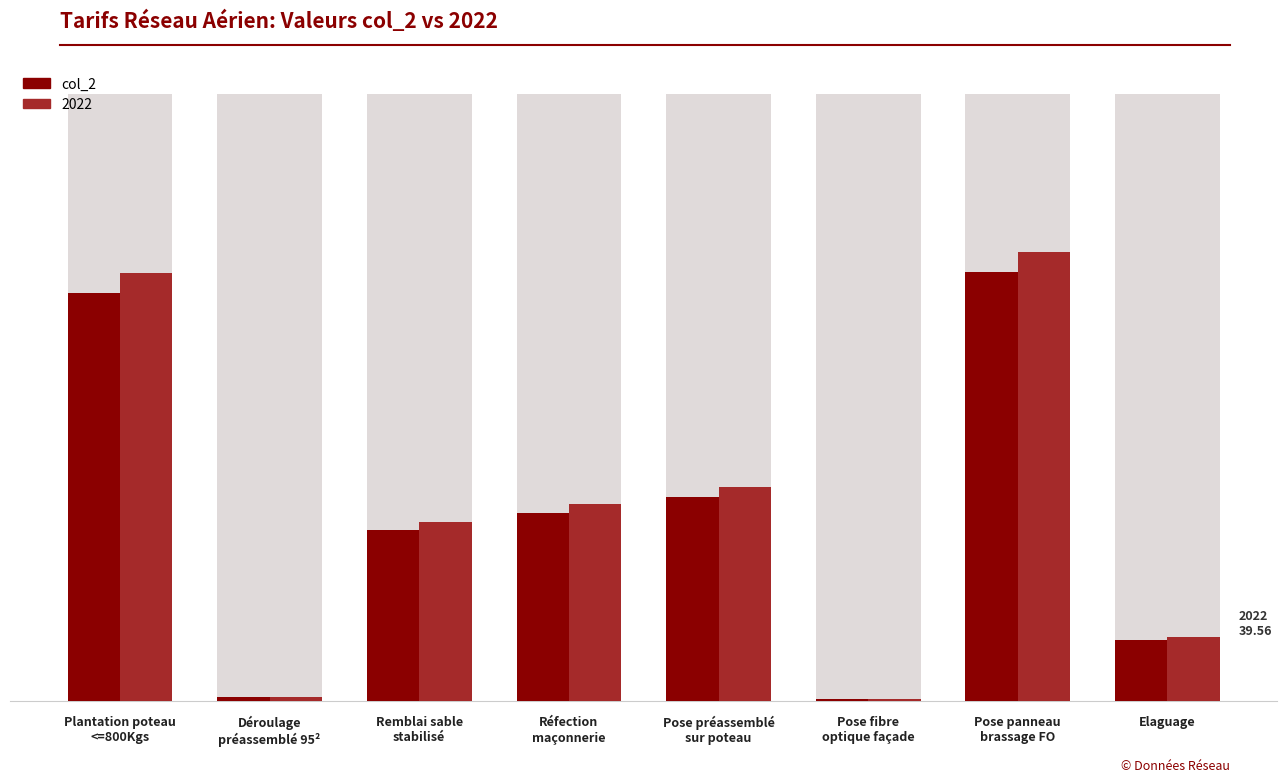

List the labels in order of value, largest first.

Pose panneau
brassage FO, Plantation poteau
<=800Kgs, Pose préassemblé
sur poteau, Réfection
maçonnerie, Remblai sable
stabilisé, Elaguage, Déroulage
préassemblé 95², Pose fibre
optique façade